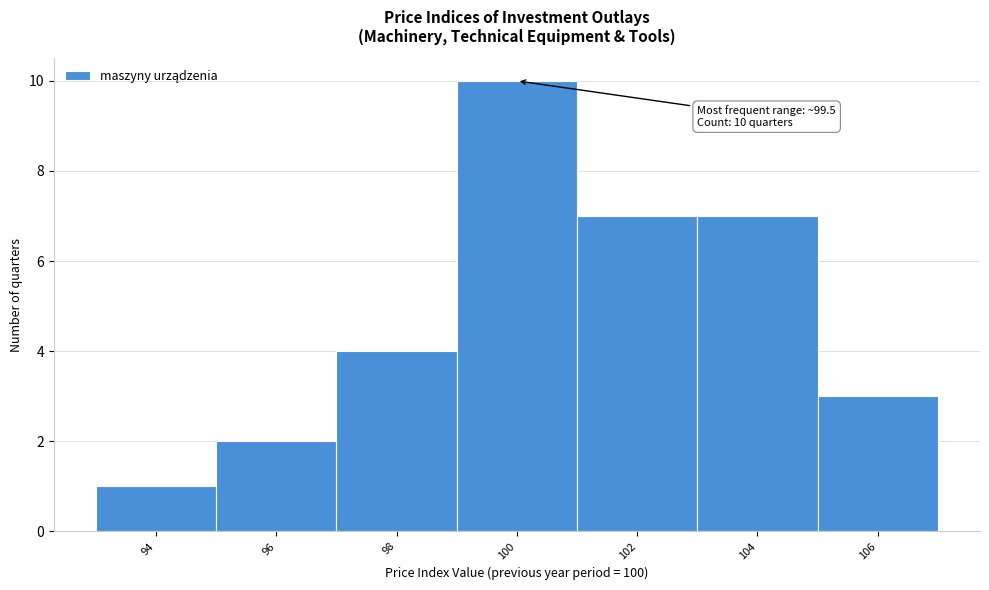

Reading left to right, list all the values displayed in this chart.

94=1	96=2	98=4	100=10	102=7	104=7	106=3